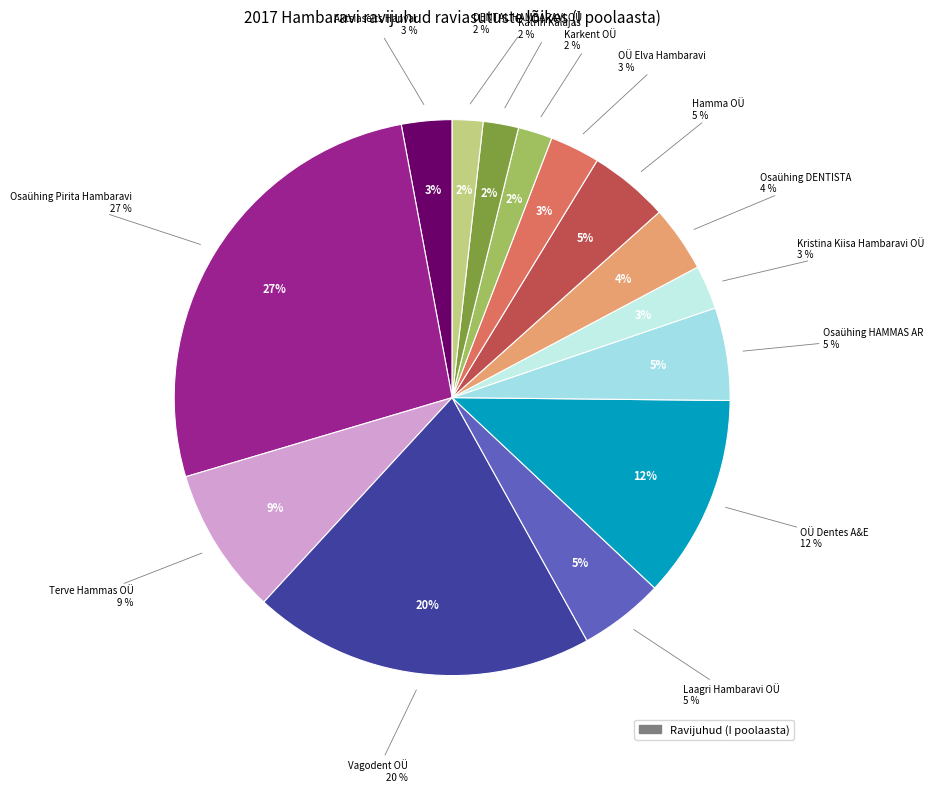

What is the smallest slice in the pie chart?

DENTAL HAMBARAVI OÜ